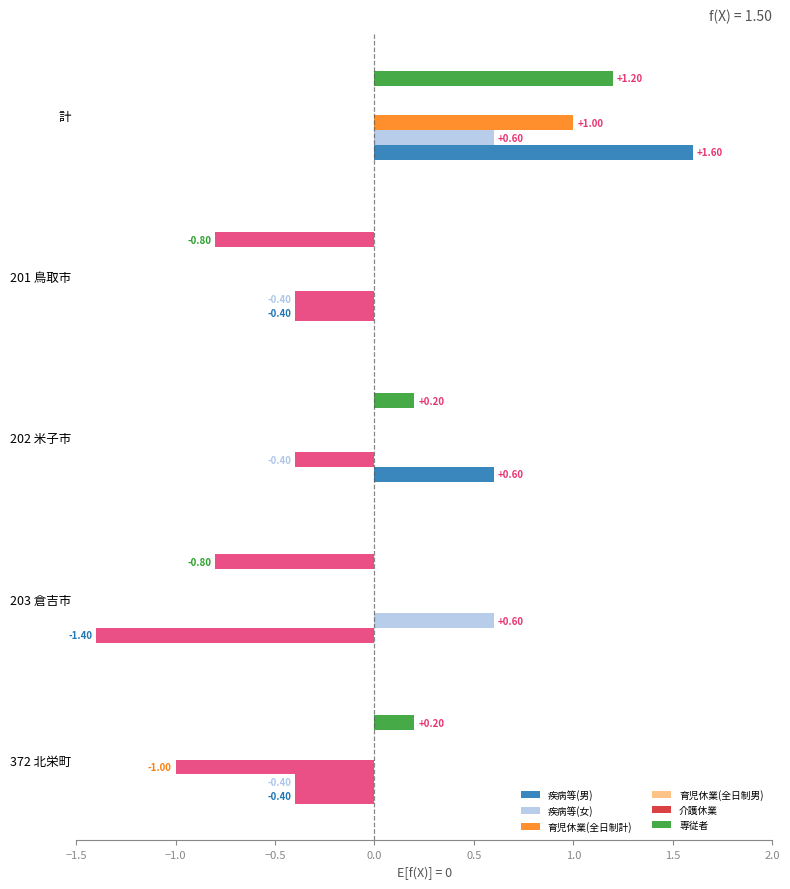

What is the minimum value shown in the chart?

-1.4